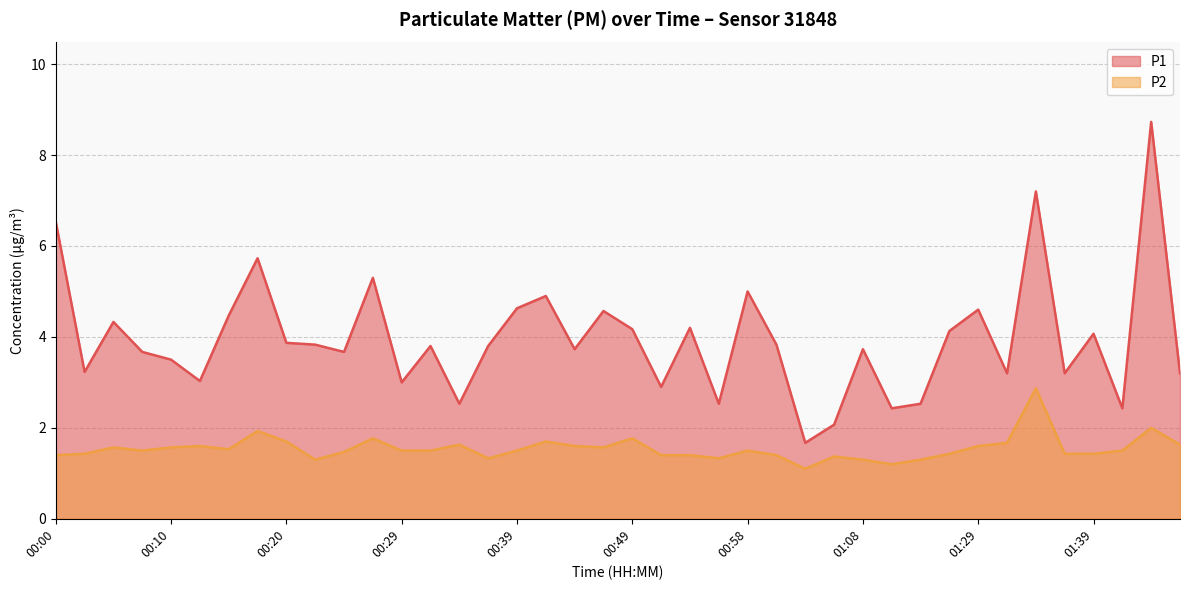

List the labels in order of P1 value, smallest first.

01:03, 01:06, 01:11, 01:42, 00:34, 00:56, 01:13, 00:51, 00:29, 00:12, 01:32, 01:37, 01:46, 00:02, 00:10, 00:07, 00:24, 00:44, 01:08, 00:32, 00:37, 00:22, 01:01, 00:20, 01:39, 01:26, 00:49, 00:54, 00:05, 00:15, 00:46, 01:29, 00:39, 00:41, 00:58, 00:27, 00:17, 00:00, 01:34, 01:44